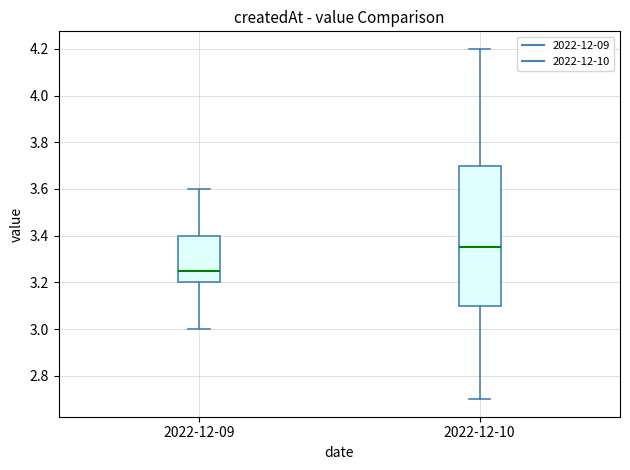

Where does the upper whisker of the box for 2022-12-09 end on the y-axis? The values are not printed on the chart, so give them approximately, as read against the axis.

3.60